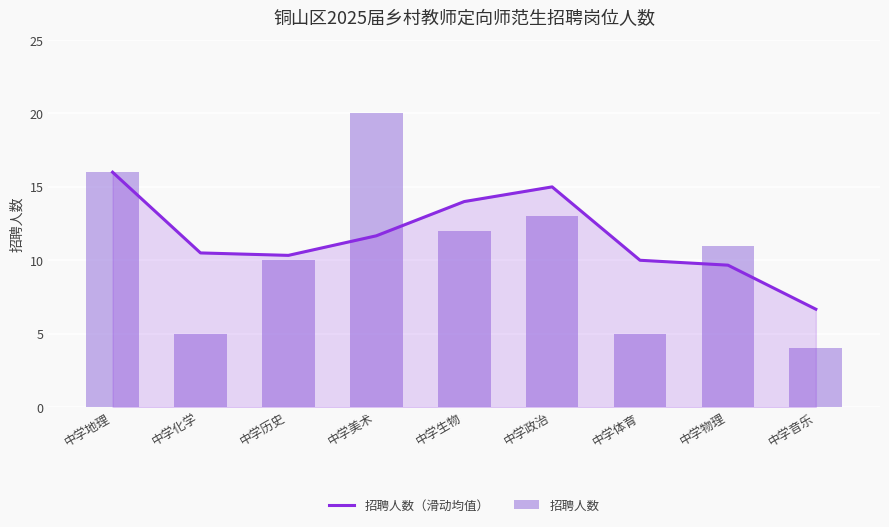

Reading right to left, list all the values displayed in this chart.

招聘人数（滑动均值）: 中学音乐=6.7	中学物理=9.7	中学体育=10.0	中学政治=15.0	中学生物=14.0	中学美术=11.7	中学历史=10.3	中学化学=10.5	中学地理=16.0
招聘人数: 中学音乐=4.0	中学物理=11.0	中学体育=5.0	中学政治=13.0	中学生物=12.0	中学美术=20.0	中学历史=10.0	中学化学=5.0	中学地理=16.0